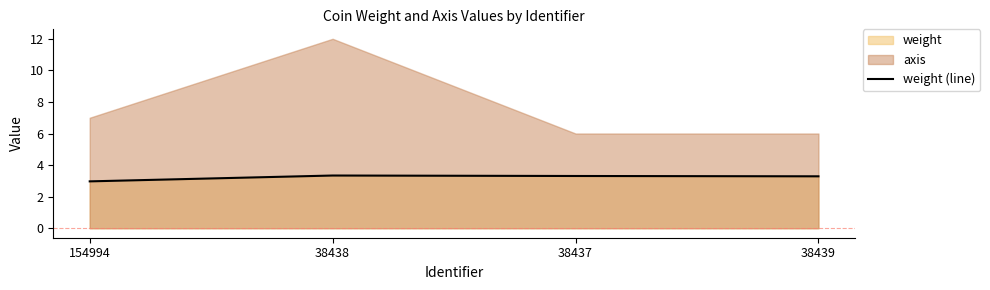

What is the maximum value for weight (line)?

3.3